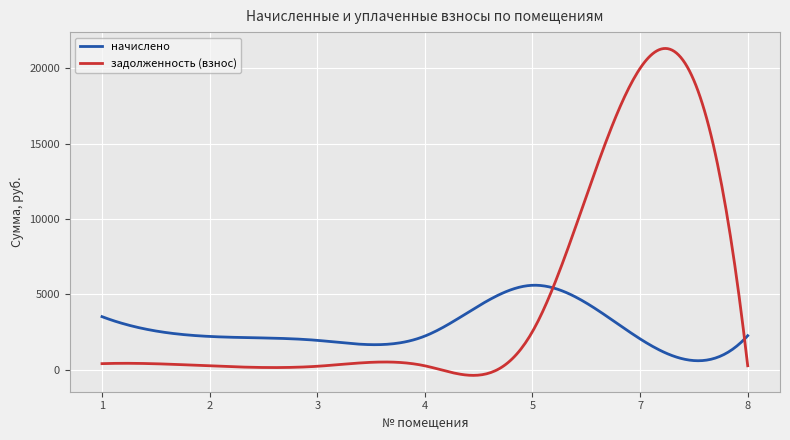

Rank the series by their average value, from lowest to highest.

начислено, задолженность (взнос)